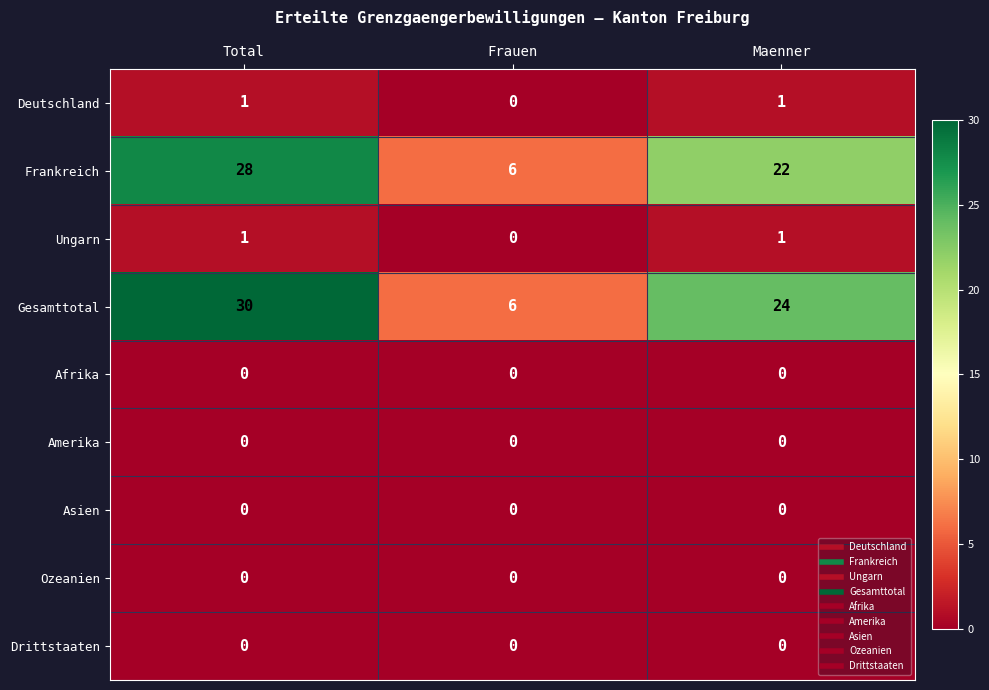

Which series has the largest range (max minus min)?

Gesamttotal